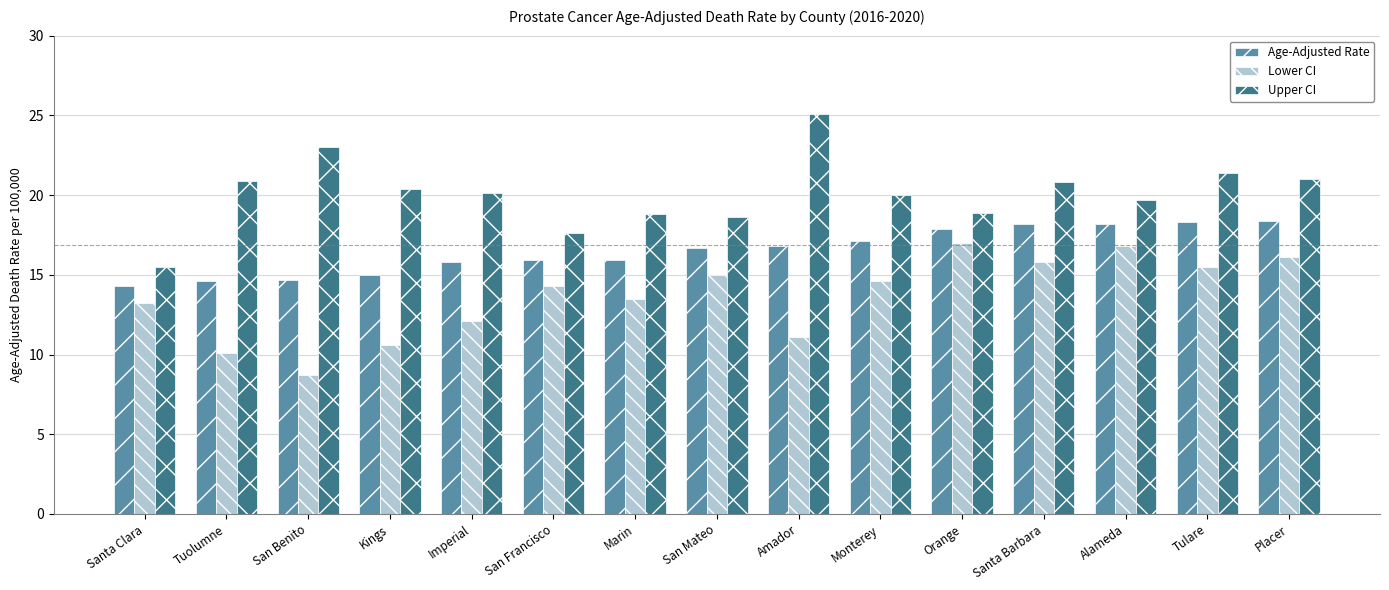

What is the total value across all series at Monterey?

51.7